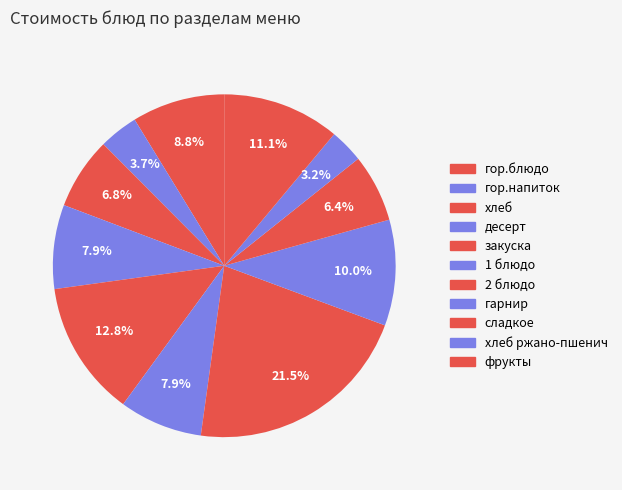

How many segments does this pie chart have?

11